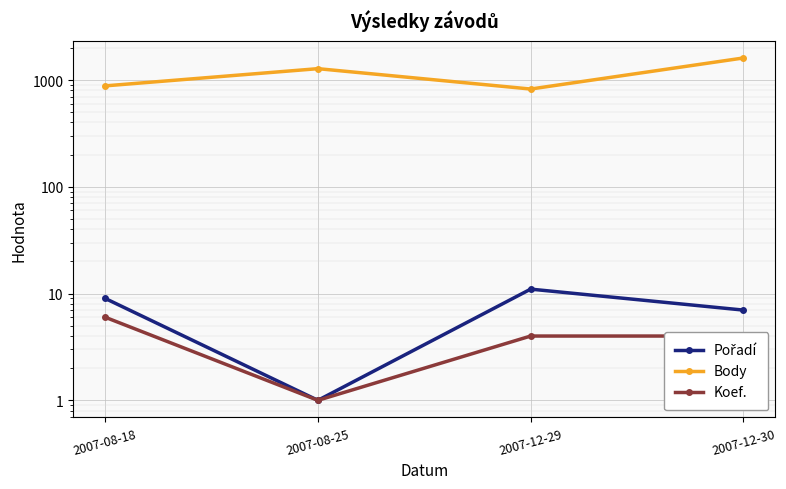

Reading right to left, transcribe all the data shown in this chart.

Pořadí: 7	11	1	9
Body: 1608	823	1277	881
Koef.: 4	4	1	6